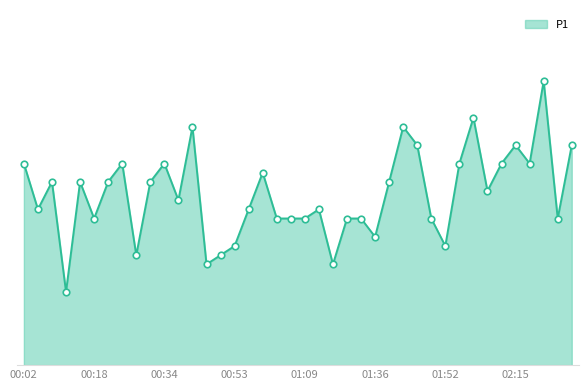

Is this an area chart (filled region under the line)?

Yes